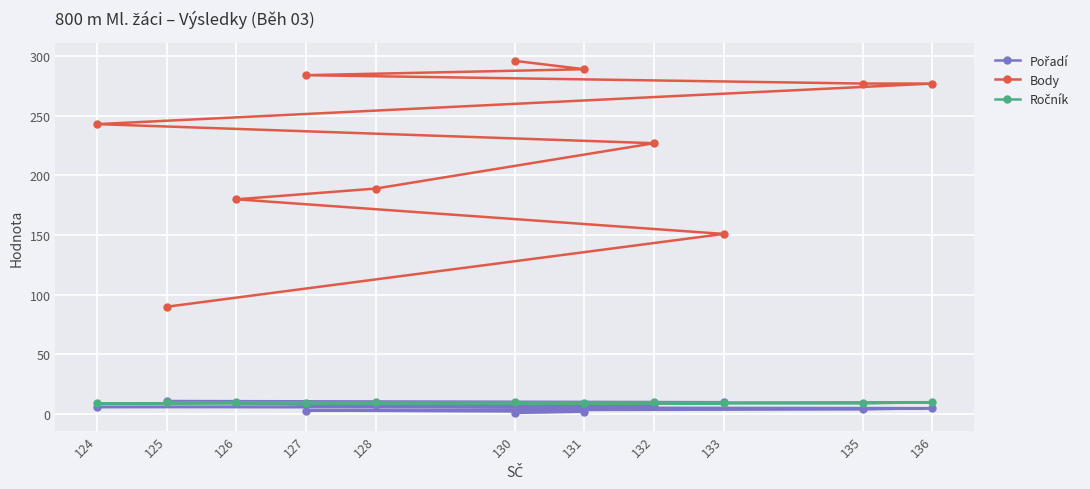

What is the difference between the highest and lowest values at 126?

171